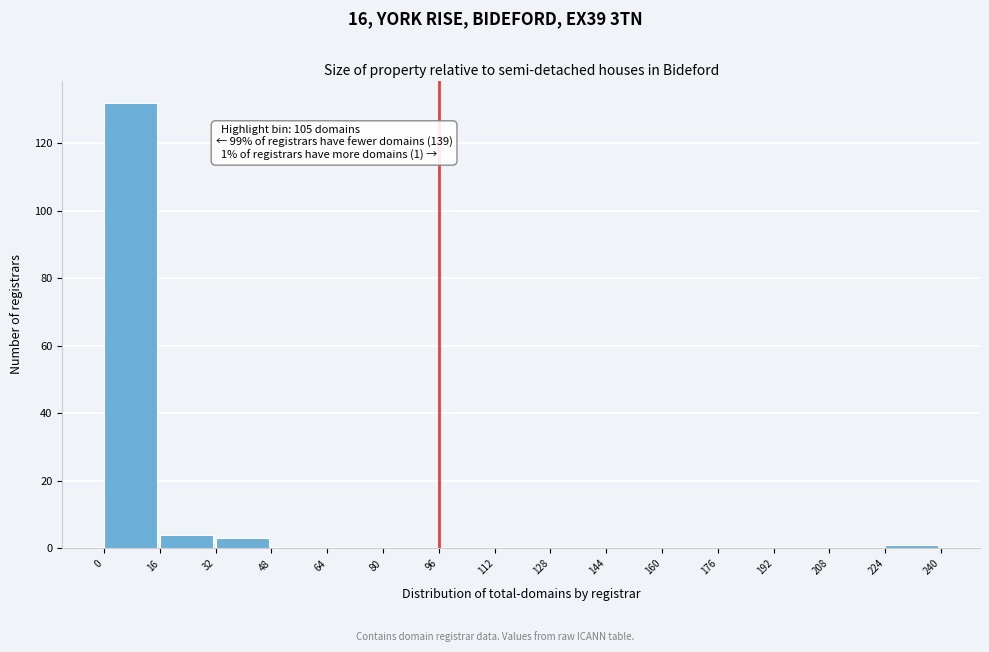

Which range on the x-axis has the tallest bar?

0 to 16